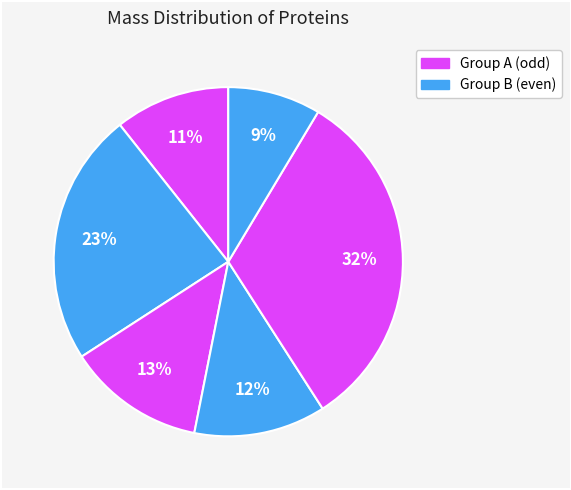

Count the number of slices in the pie.

6